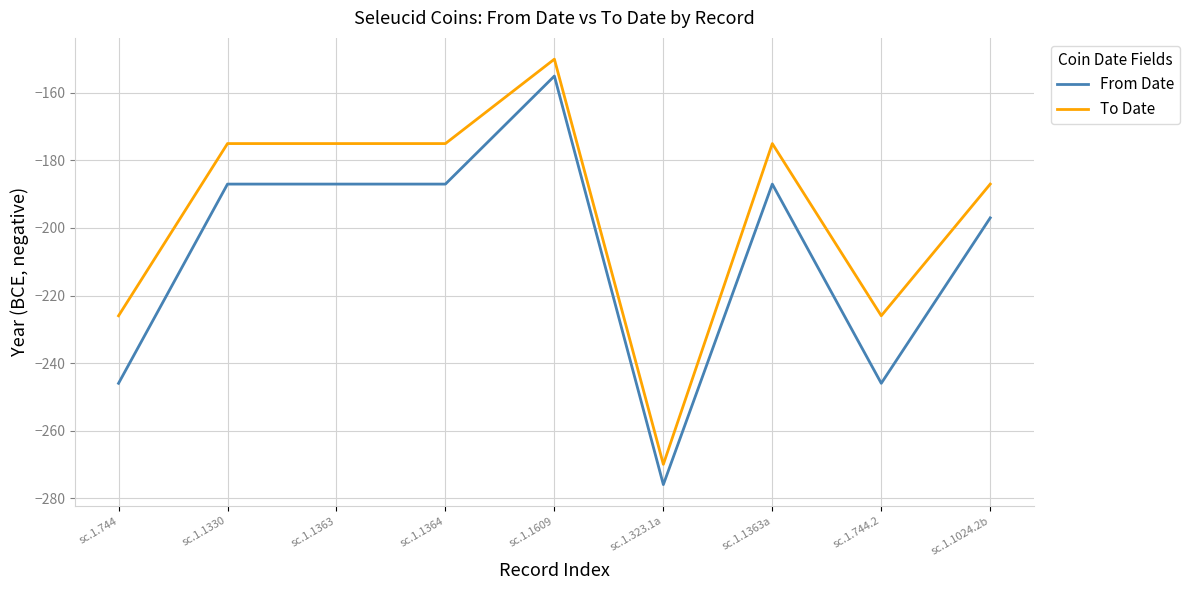

Does the chart have visible grid lines?

Yes